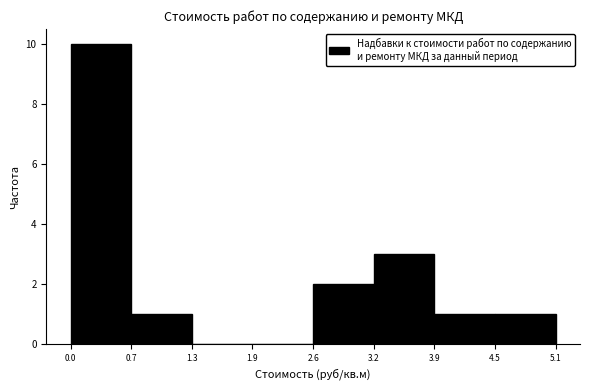

Reading left to right, list every bar in this chart as the range it spans on the x-axis followed by its height. The values are not printed on the chart, so give them approximately, as read against the axis.

0.0 to 0.7: 10
0.7 to 1.3: 1
1.3 to 1.9: 0
1.9 to 2.6: 0
2.6 to 3.2: 2
3.2 to 3.9: 3
3.9 to 4.5: 1
4.5 to 5.1: 1